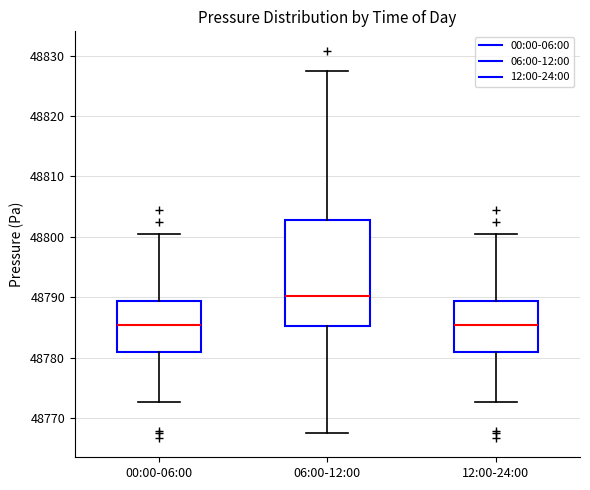

Comparing the boxes themselves (not the whiskers), which one is the tallest?

06:00-12:00